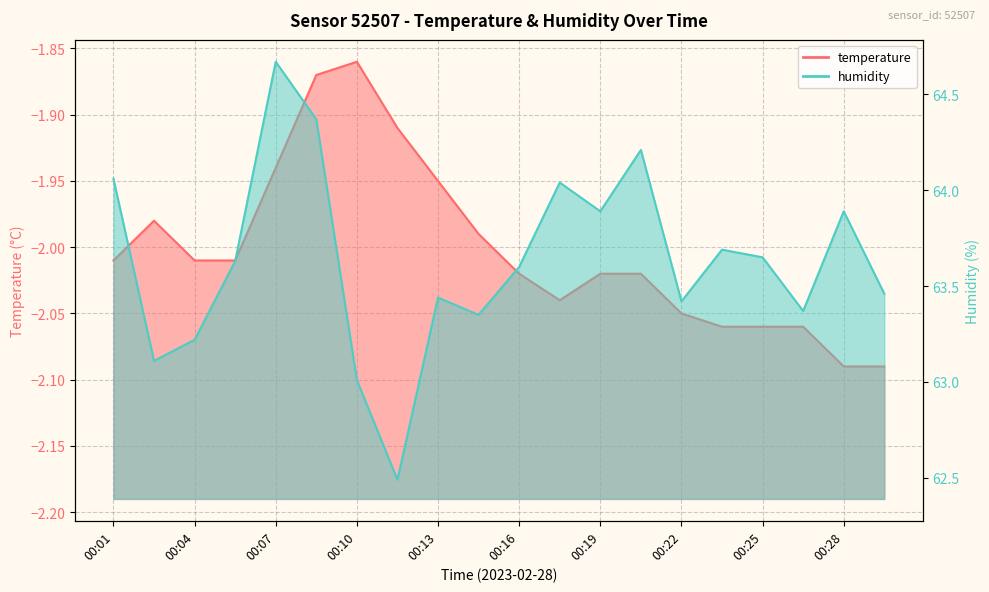

What is the average value of the temperature series?

-2.0